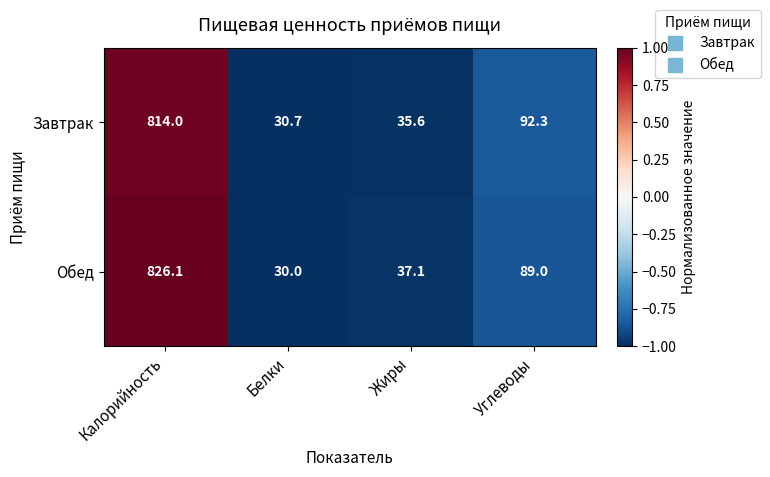

List the series in order of their peak value, lowest first.

Завтрак, Обед